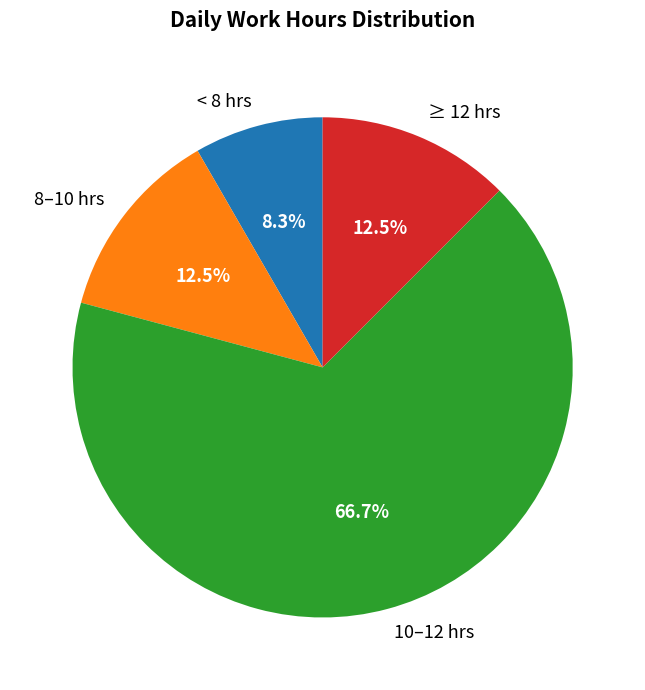

How many segments does this pie chart have?

4